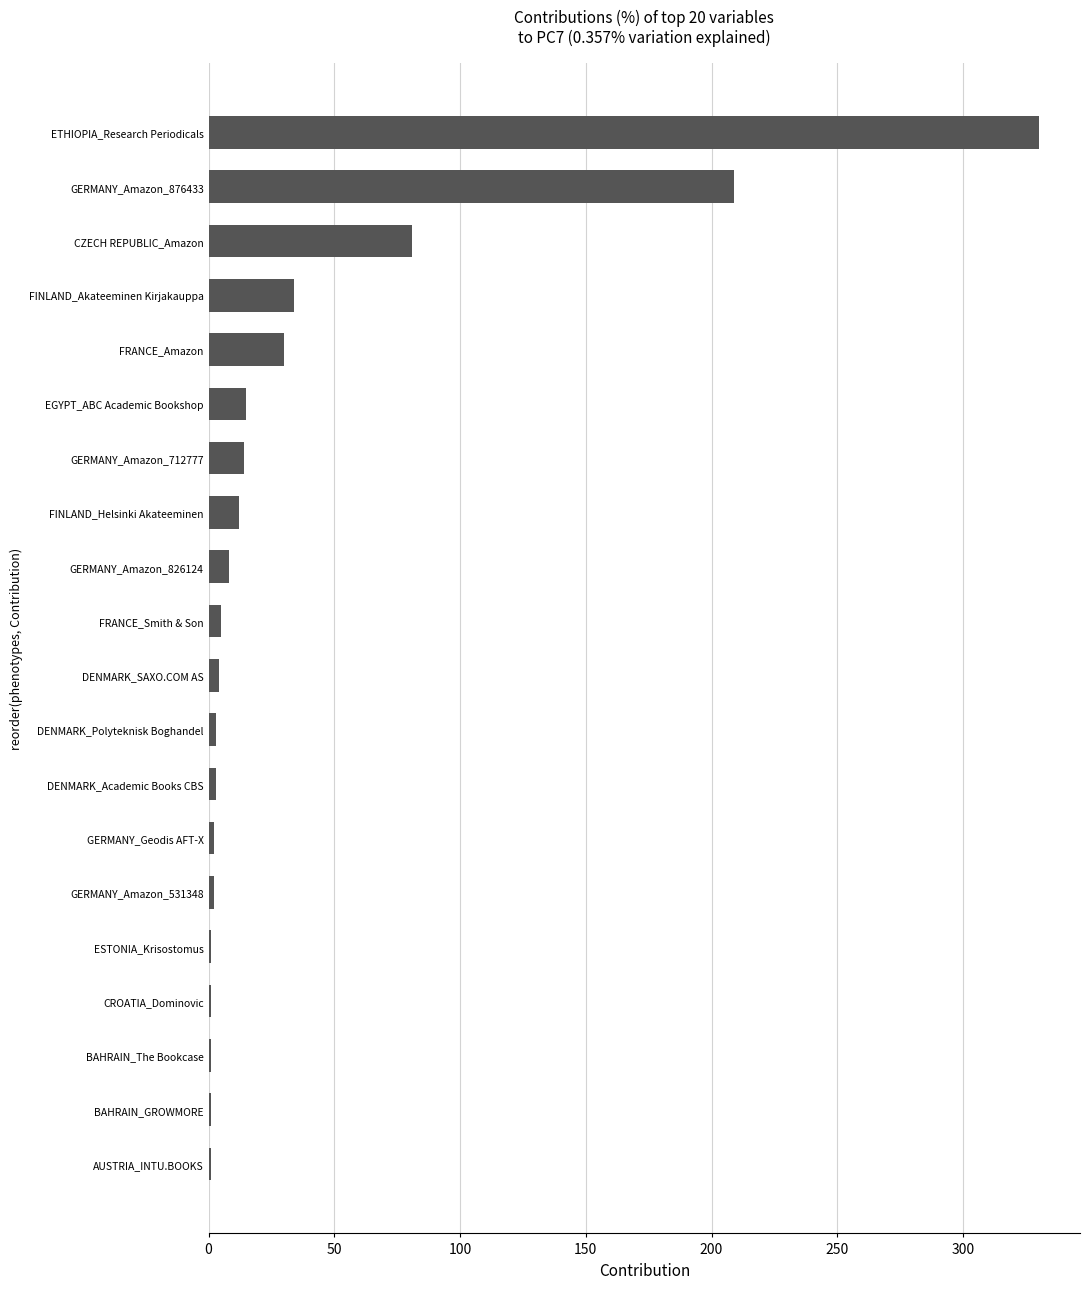

Which category has the highest value across all series?

ETHIOPIA_Research Periodicals